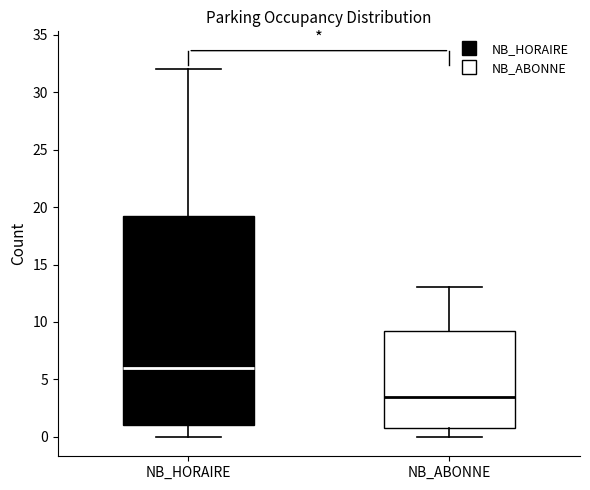

Which box is the tallest, from its lower edge to its upper edge?

NB_HORAIRE